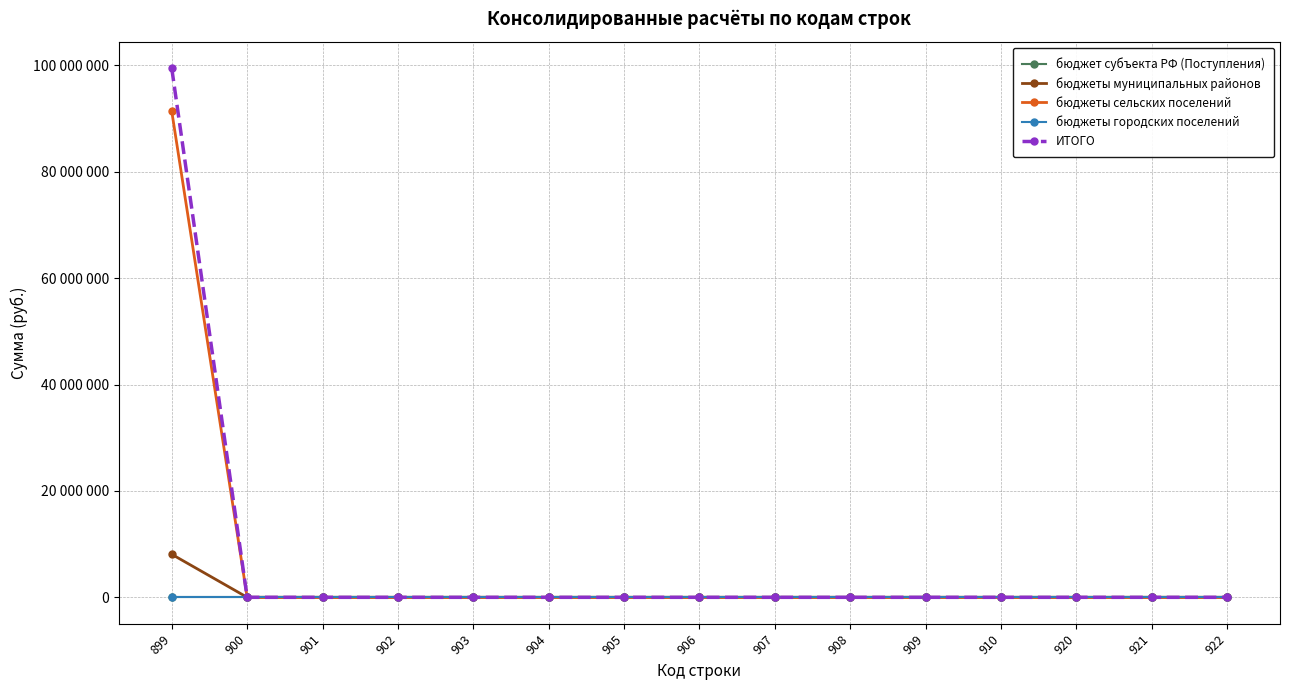

True or false: ИТОГО has more than 1 interior local peaks.

False